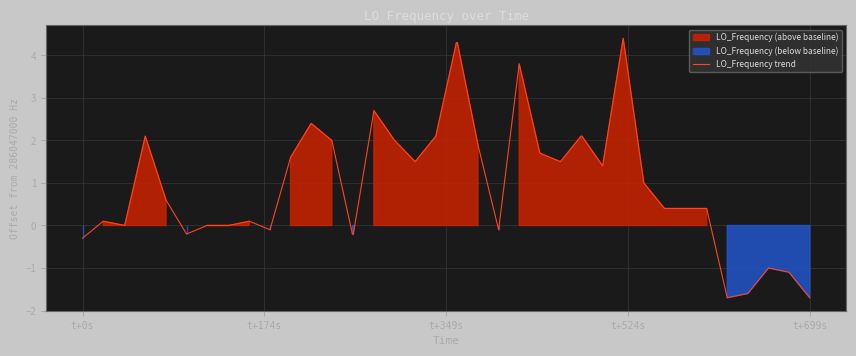

True or false: the data has more than 2 interior local peaks.

True